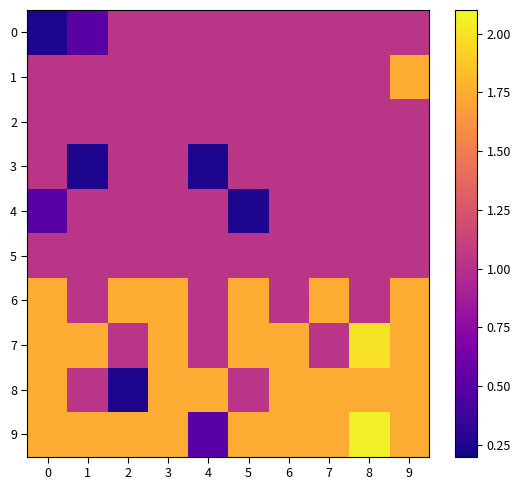

What is the total value across all series at 8?

13.0